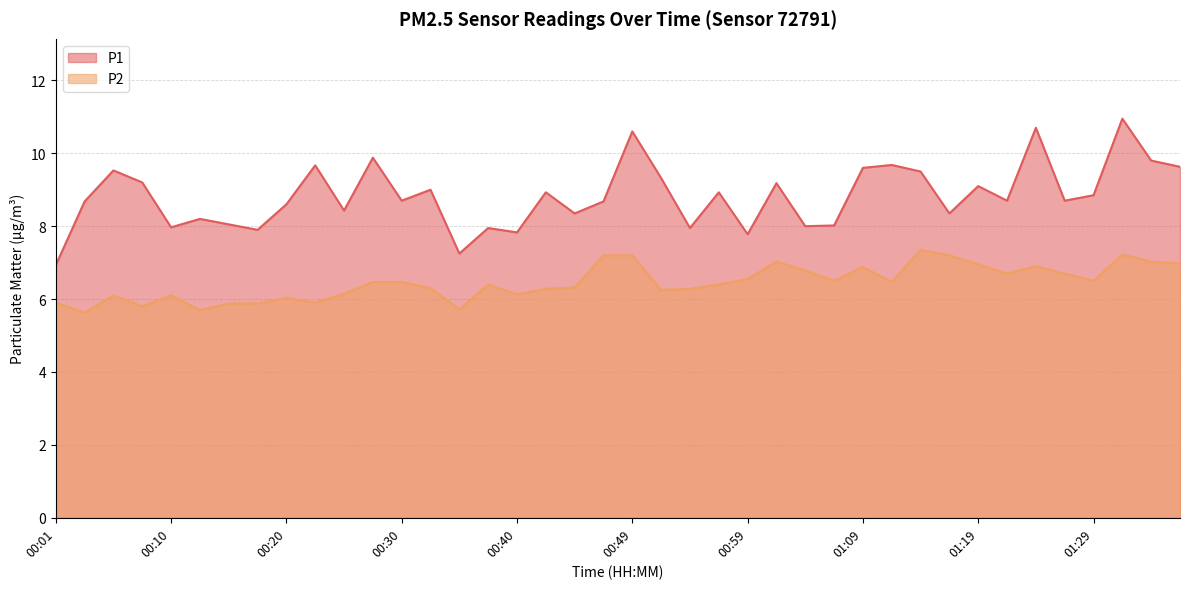

At how many categories does at least one series exceed 8?

31